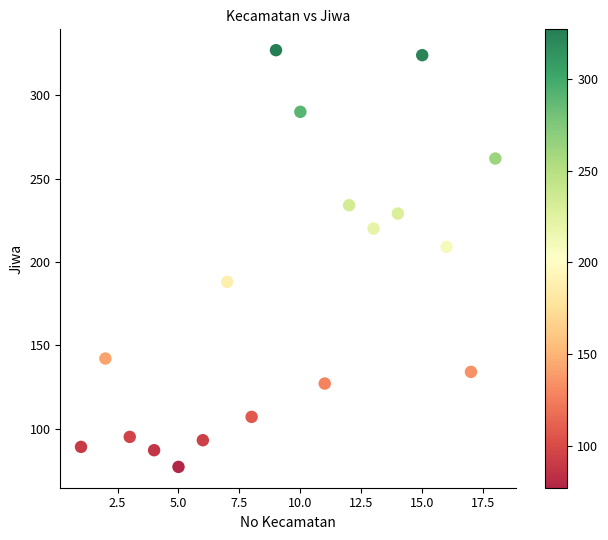

What Y value in the scatter plot is closest to 202?

209